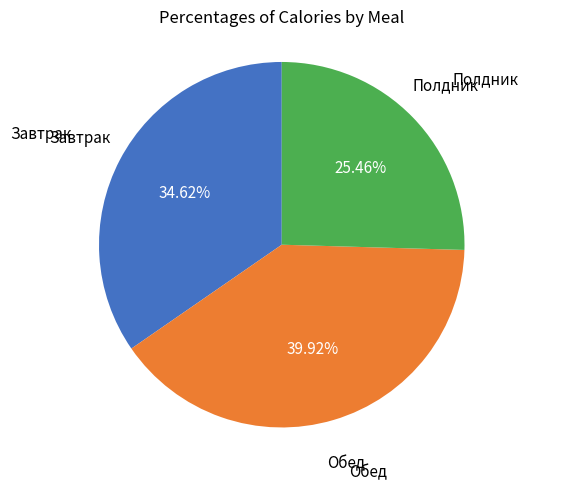

What portion of the pie excludes Полдник?

74.5%